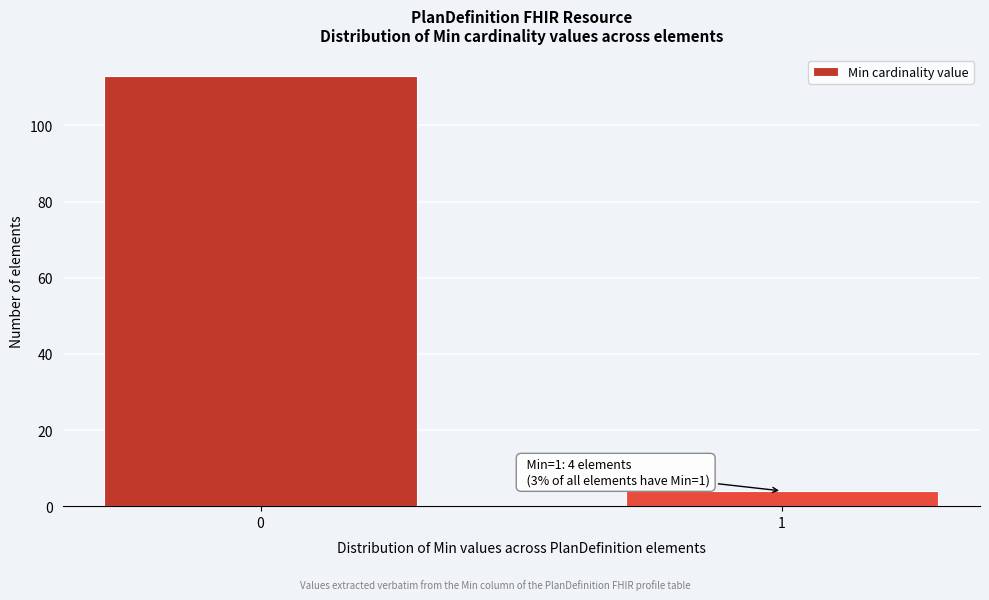

Reading right to left, transcribe all the data shown in this chart.

4	113